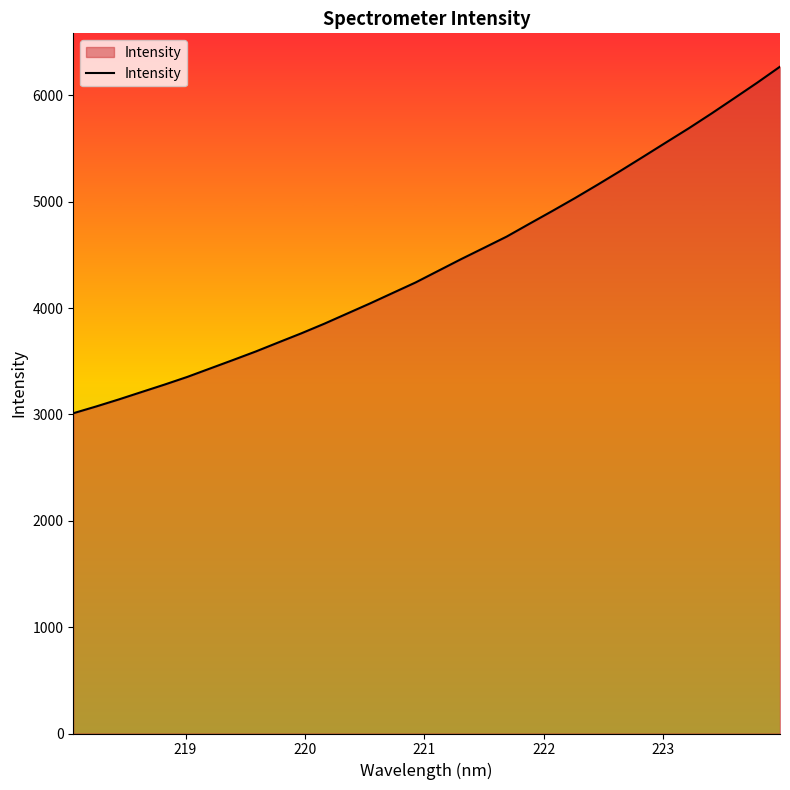

What is the smallest value displayed?

3011.1